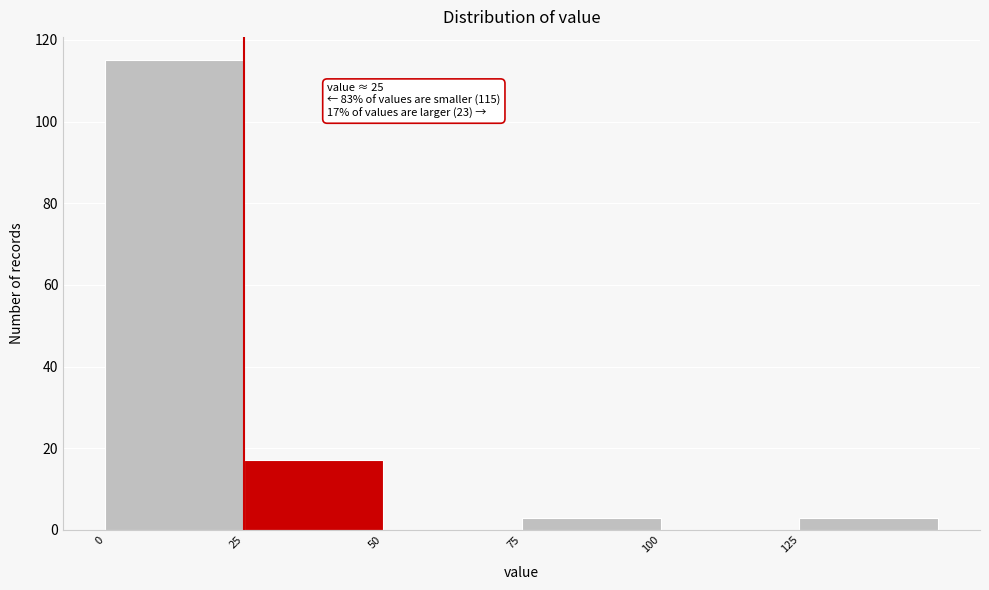

Which range on the x-axis has the tallest bar?

0 to 25